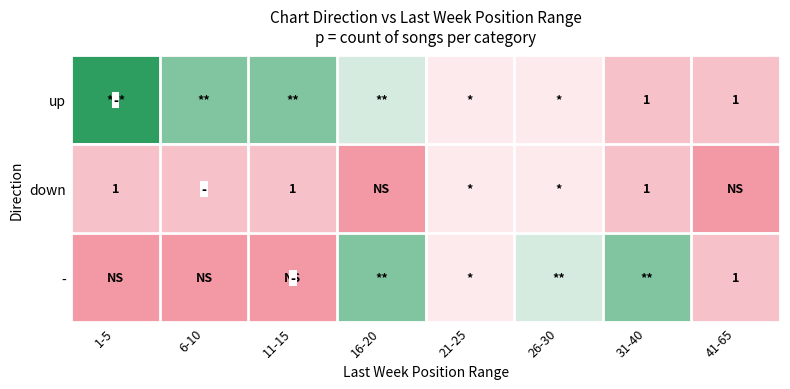

The value of - at 41-65 is 1. True or false?

True